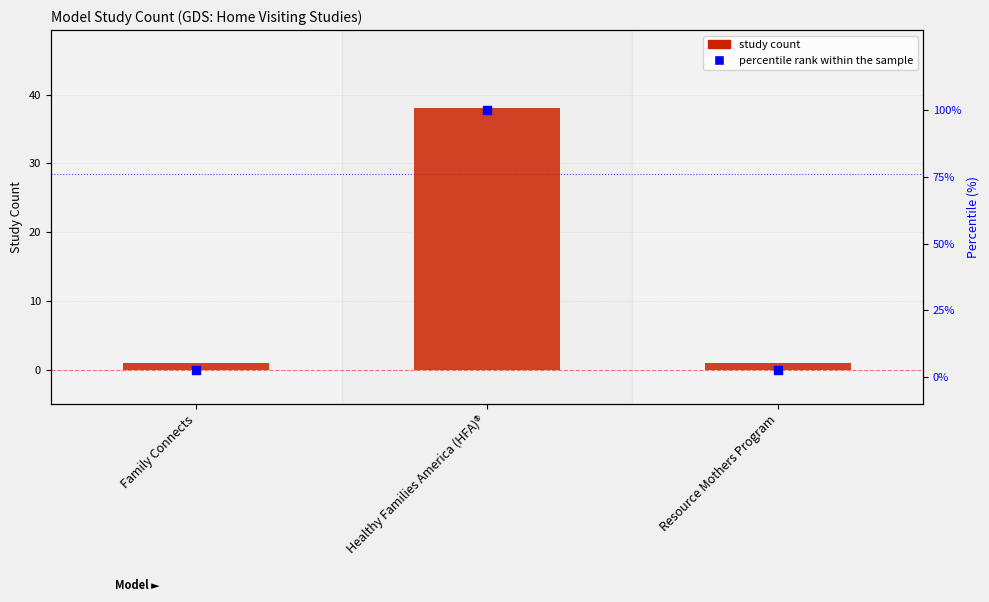

Which series has the largest Y range (max minus min)?

percentile rank within the sample